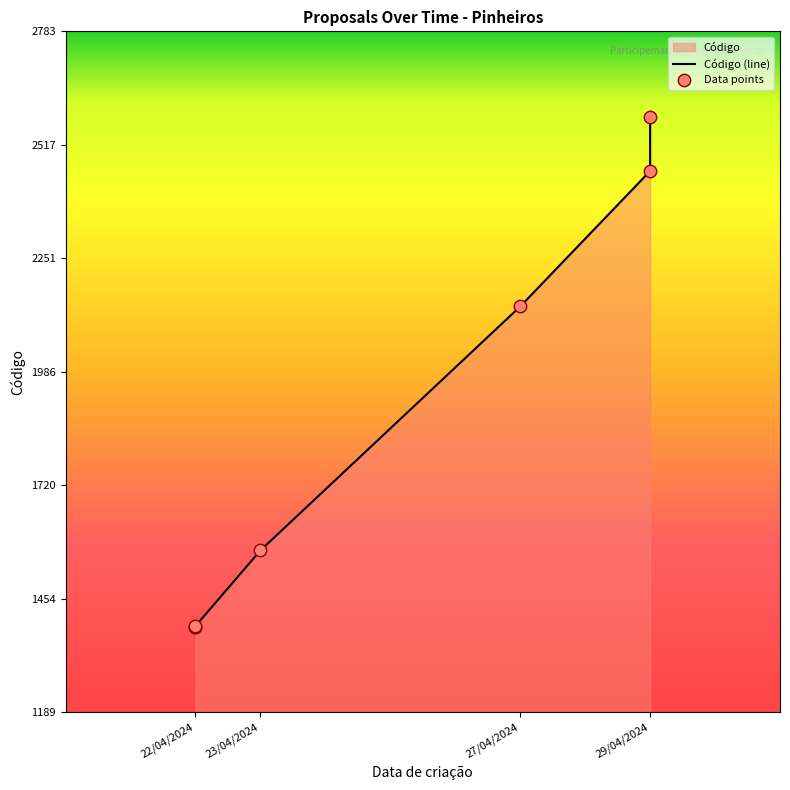

At how many categories does at least one series exceed 2036?

3